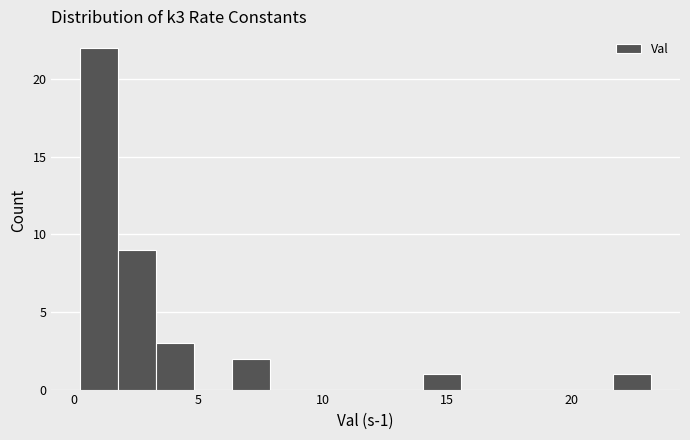

Around what value on the x-axis is the tallest bar? Give the approximate position of its centre, as read against the axis.

1.0